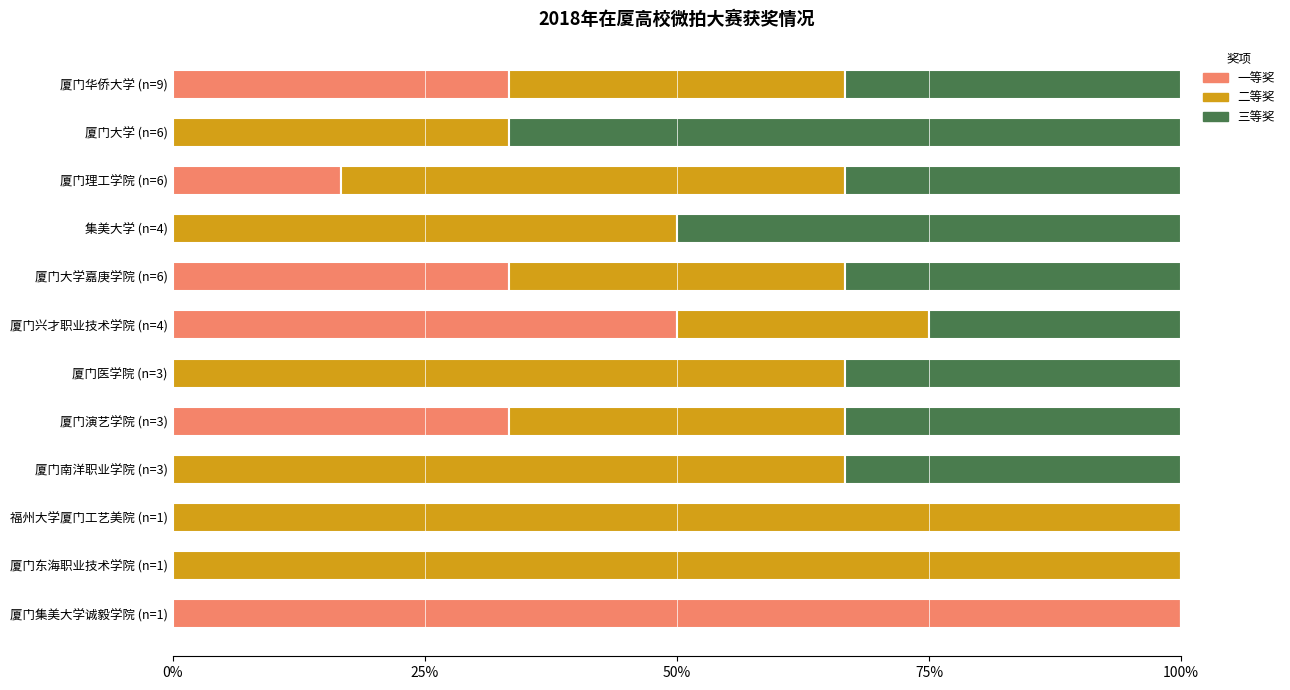

What are all the series names shown in the legend?

一等奖, 二等奖, 三等奖